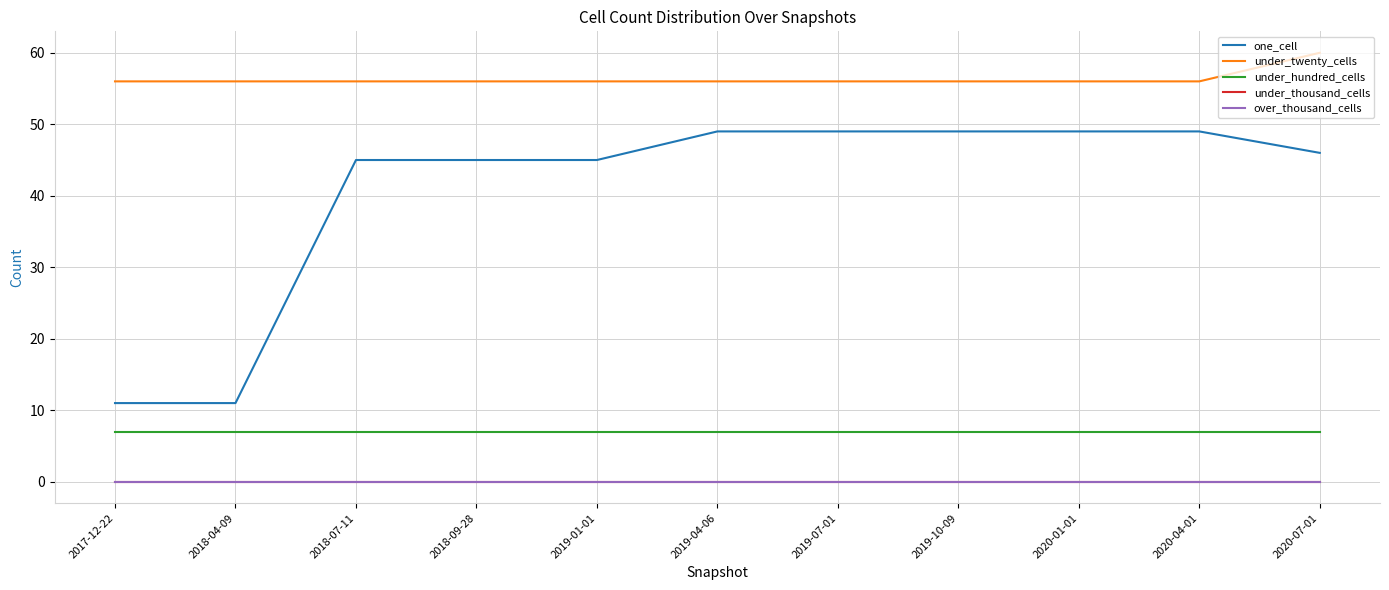

Does the chart display data point markers on the line(s)?

No